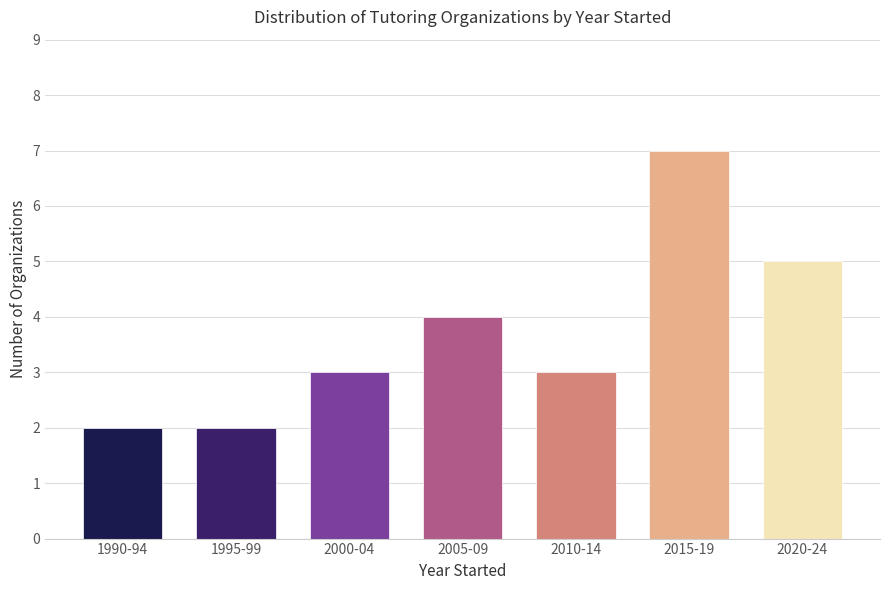

Reading left to right, what are all the values shown in this chart?

2	2	3	4	3	7	5